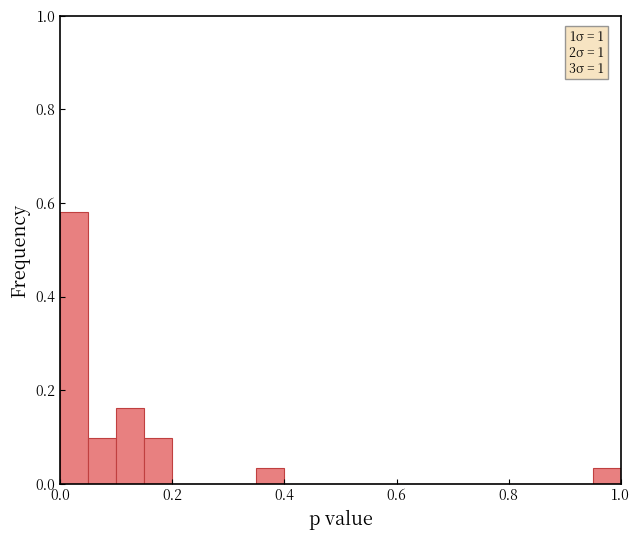

Around what value on the x-axis is the tallest bar? Give the approximate position of its centre, as read against the axis.

0.02